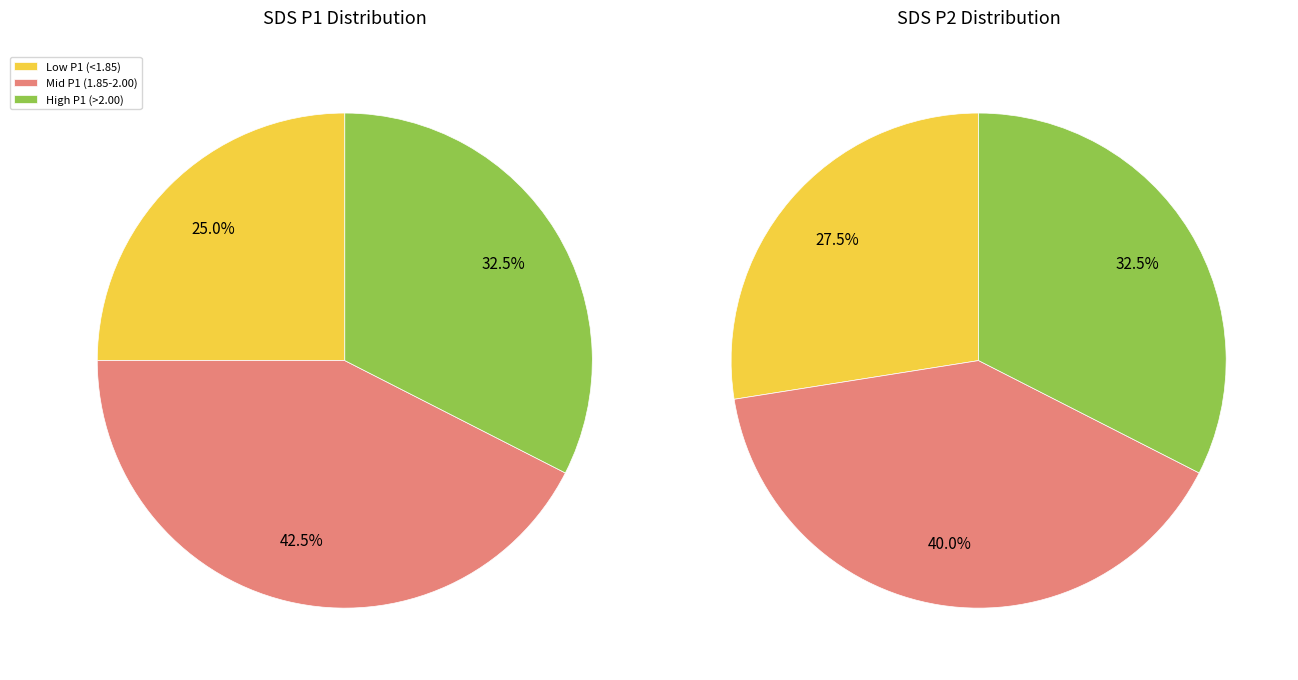

The 22 slice represents 8% of the pie. True or false?

False